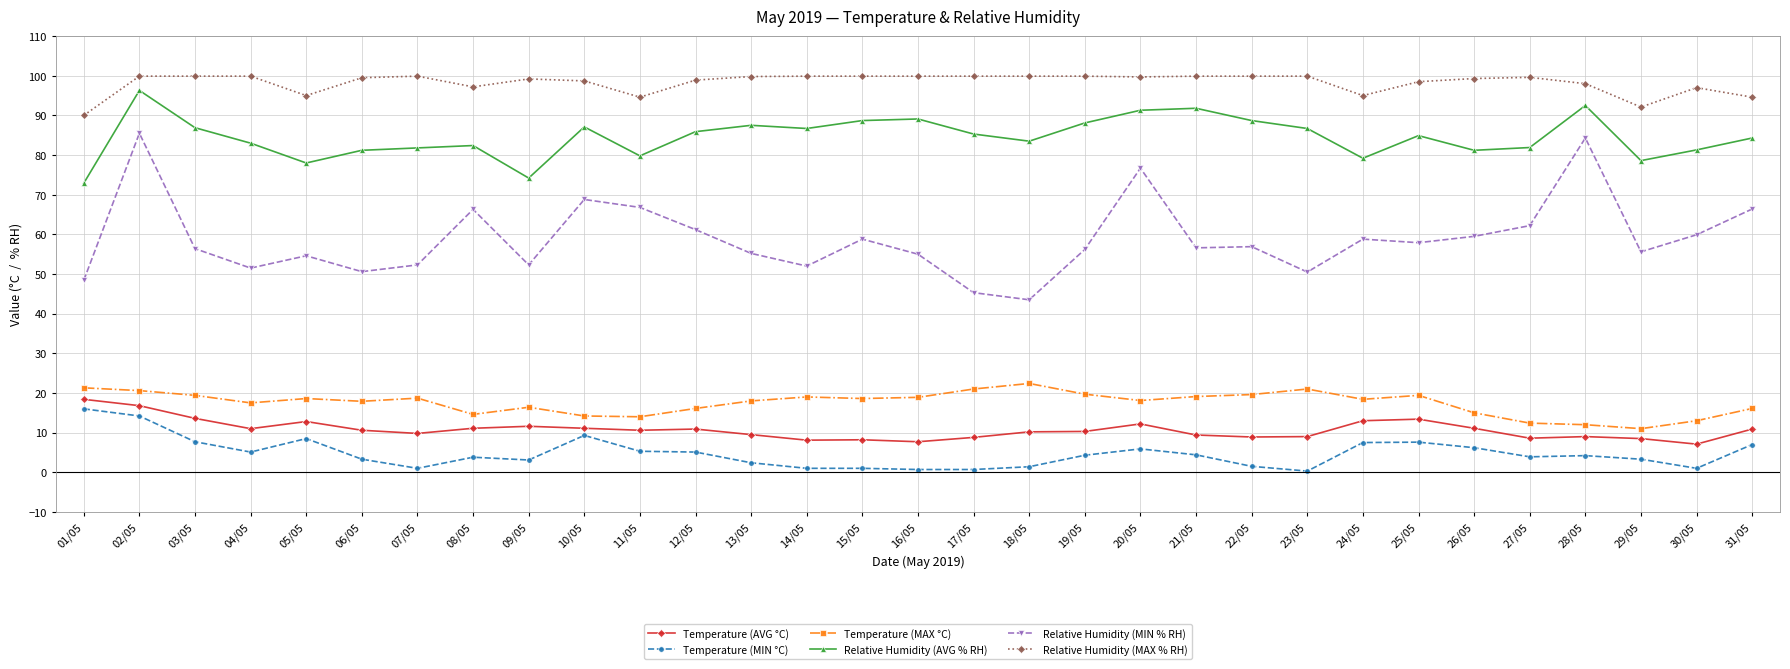

What is the spread (max minus min) of values at 13/05?

97.4